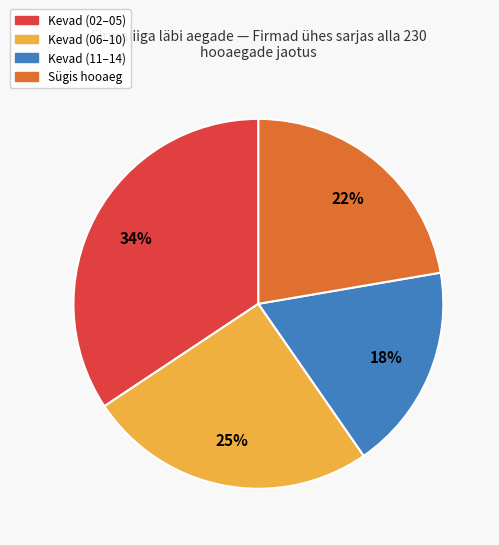

Is there a majority slice in this chart?

No